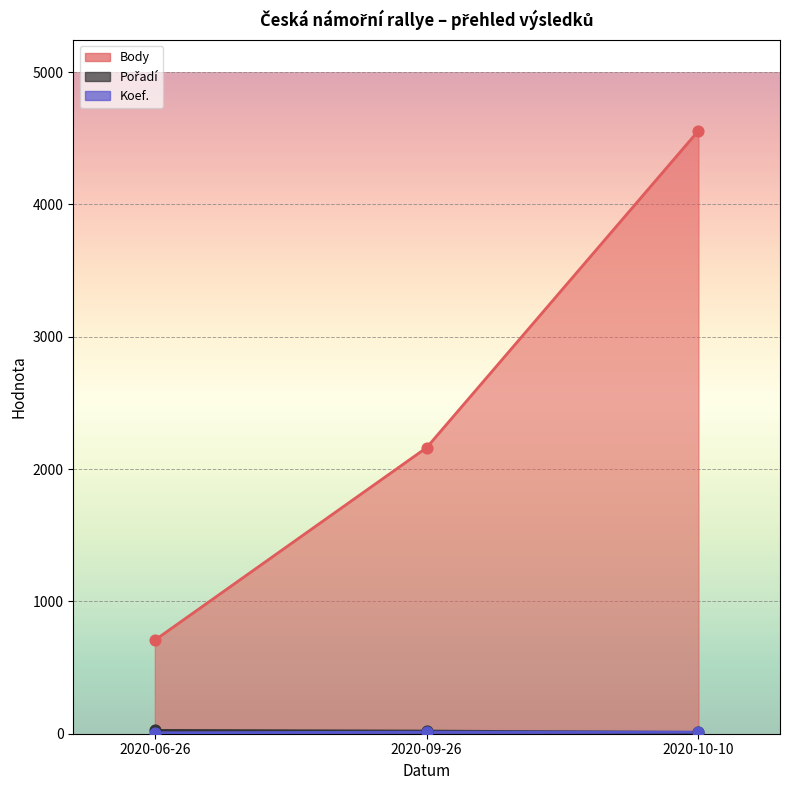

At how many categories does at least one series exceed 1947?

2